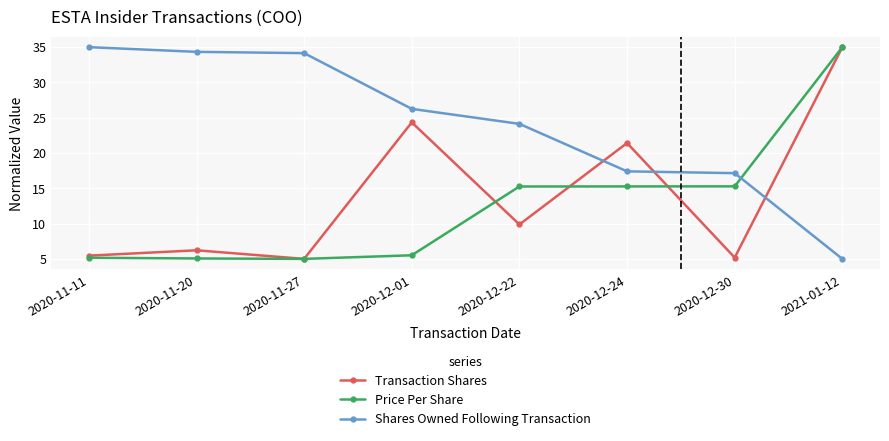

What is the difference between the highest and lowest values at 2020-12-30?

12.0